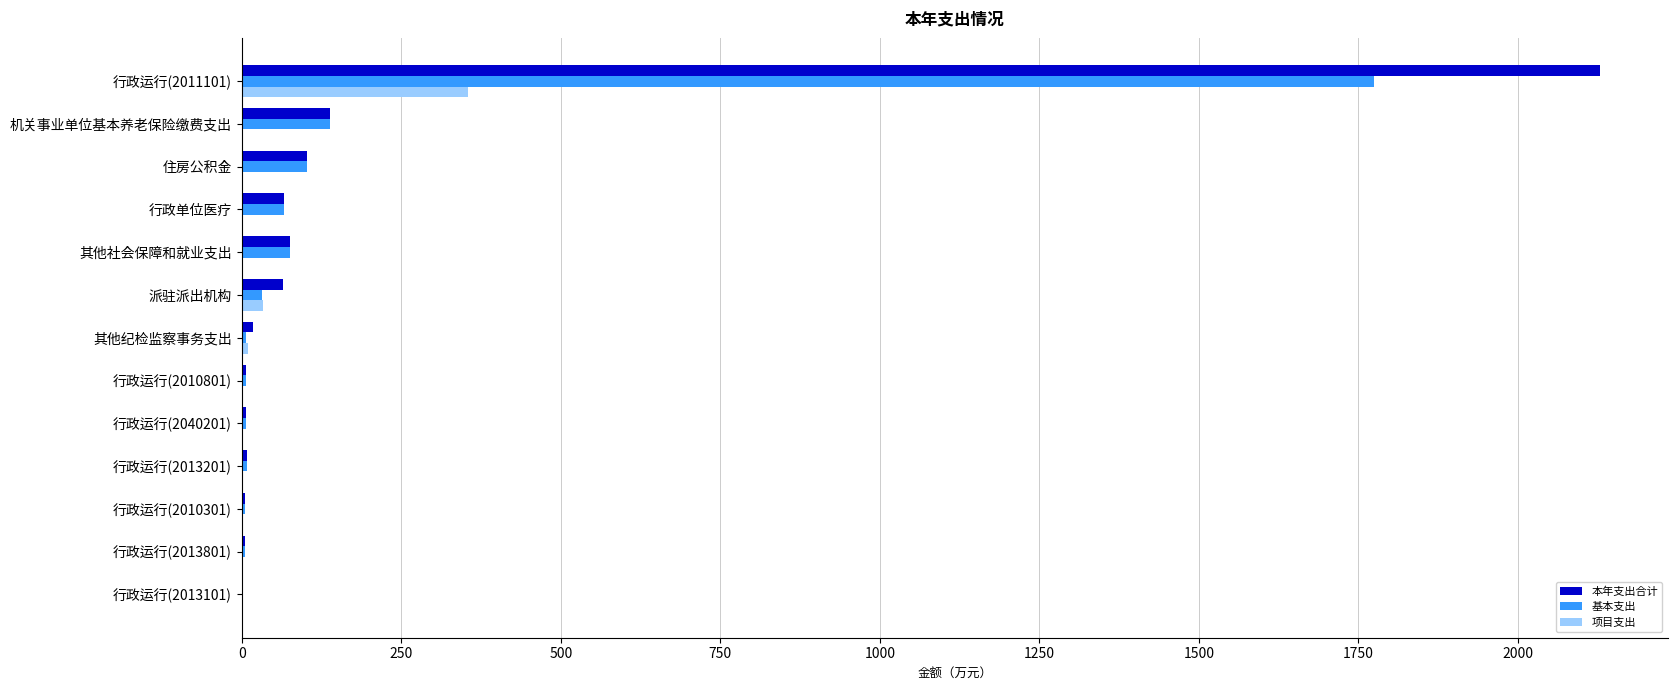

At which label is 本年支出合计 closest to 1065?

机关事业单位基本养老保险缴费支出